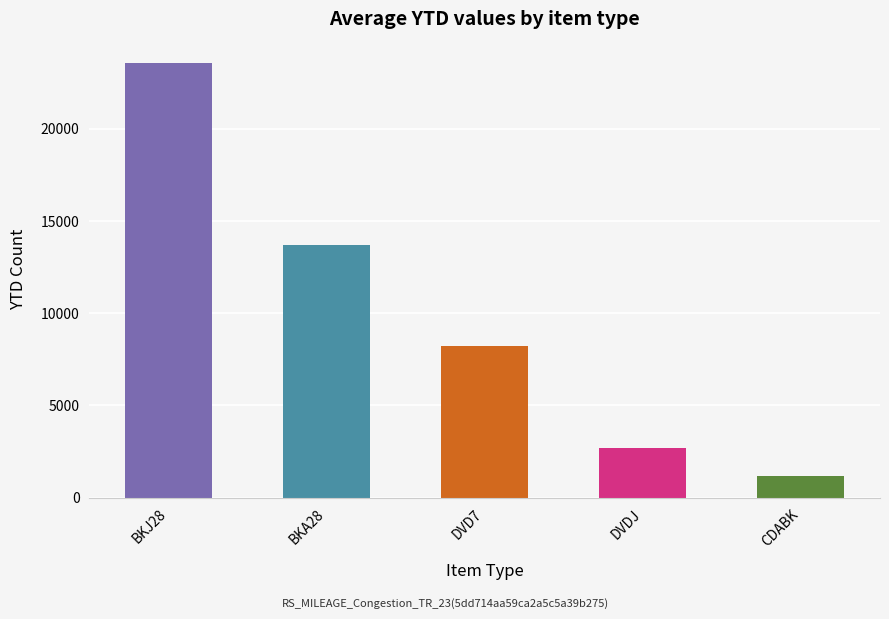

Are the bars grouped side by side (vs. stacked)?

No